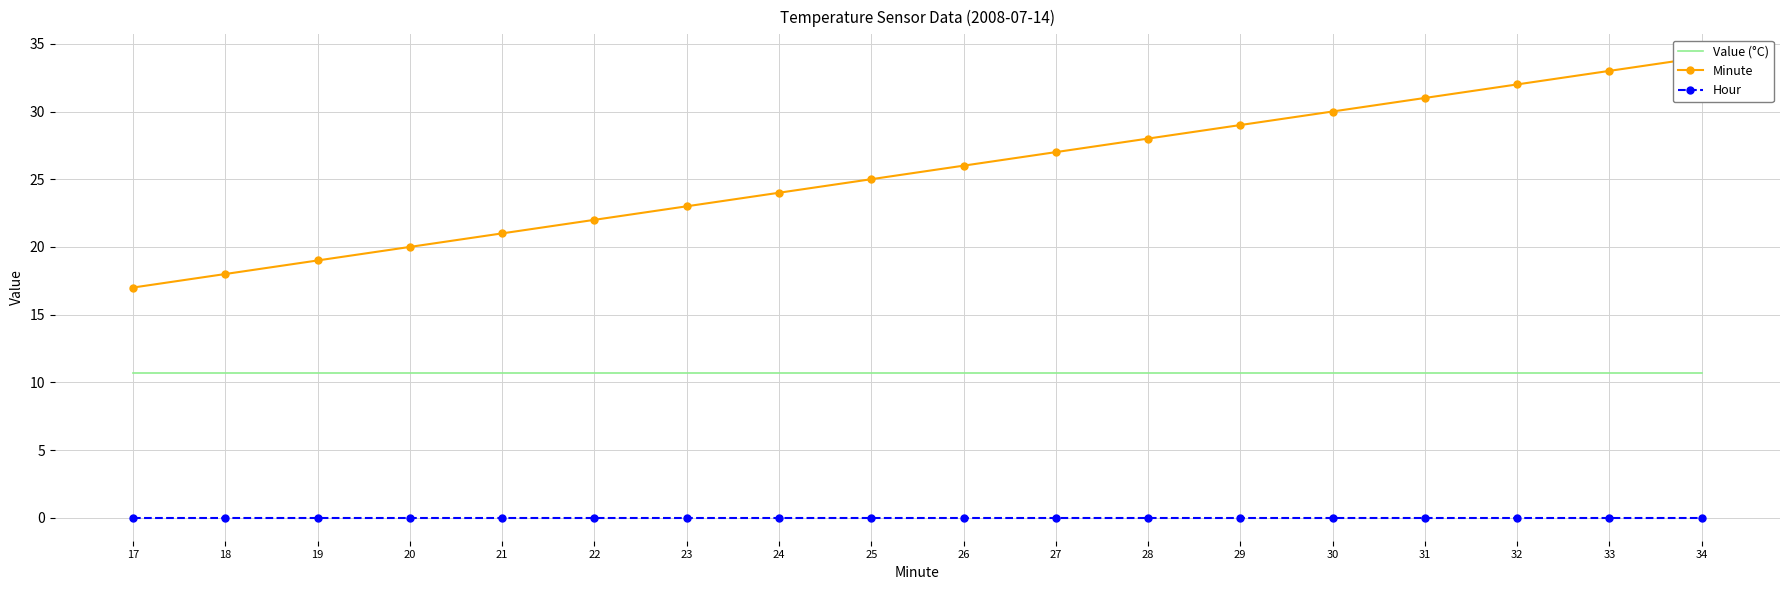

What is the value of the Minute point at the 13th from the left?

29.0